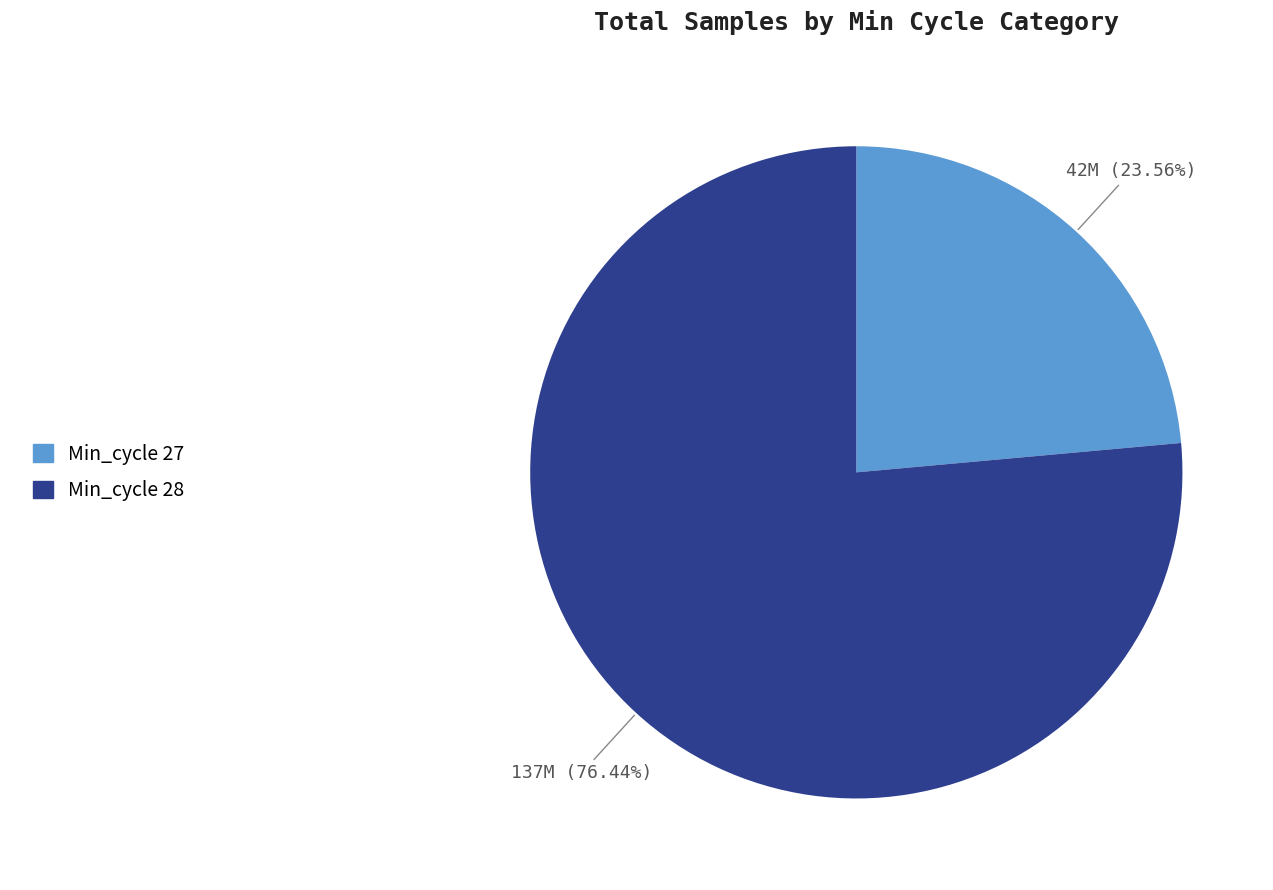

Which slice is the smallest?

Min_cycle 27